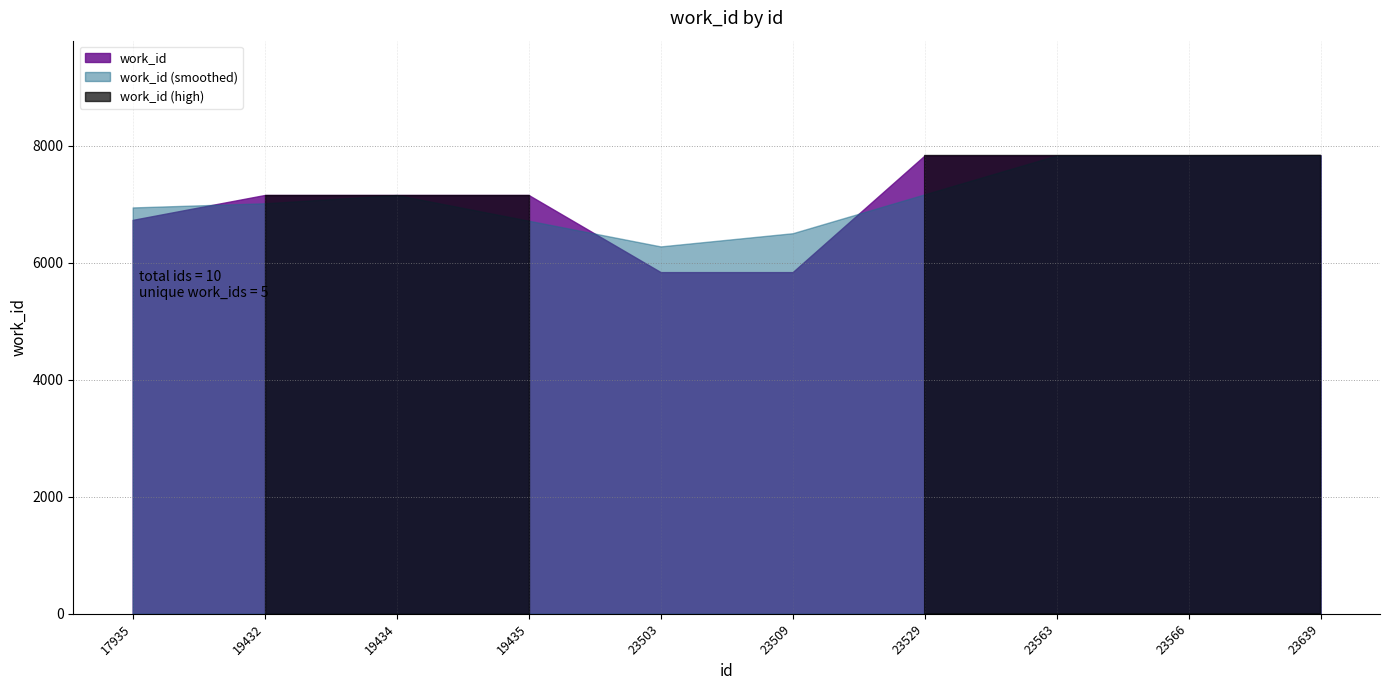

True or false: there are more than 1 points higher than both neighbors.

False